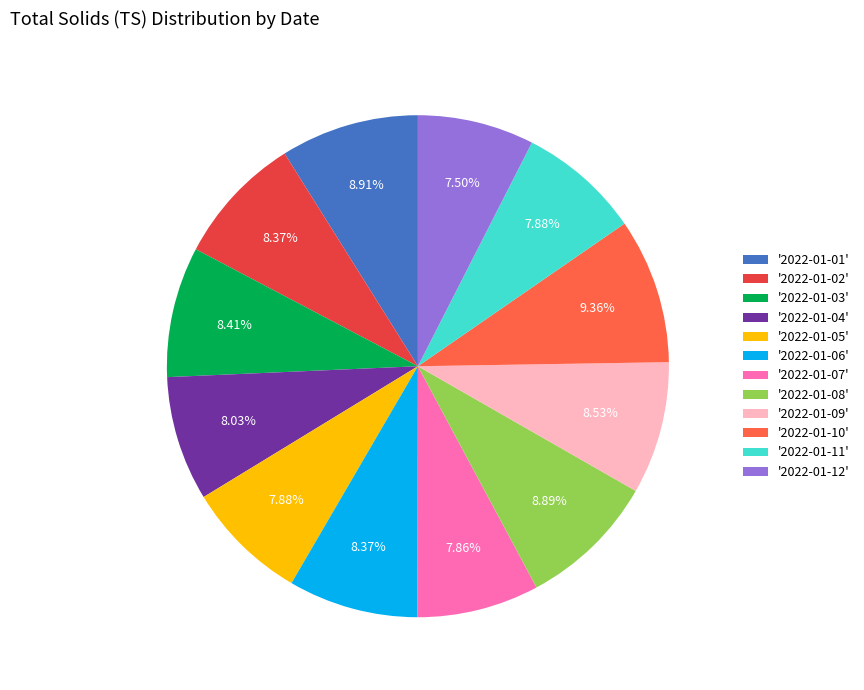

Between '2022-01-06' and '2022-01-08', which is larger?

'2022-01-08'